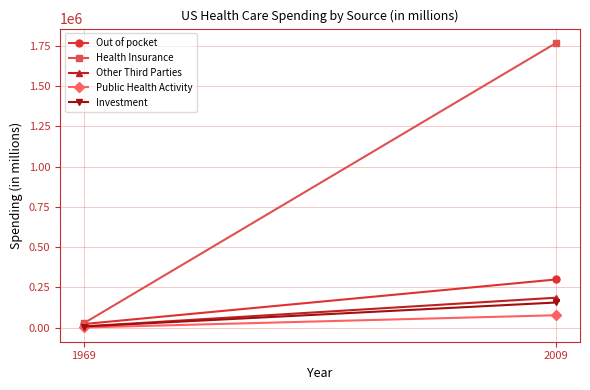

Rank the categories by Other Third Parties value from highest to lowest.

2009, 1969